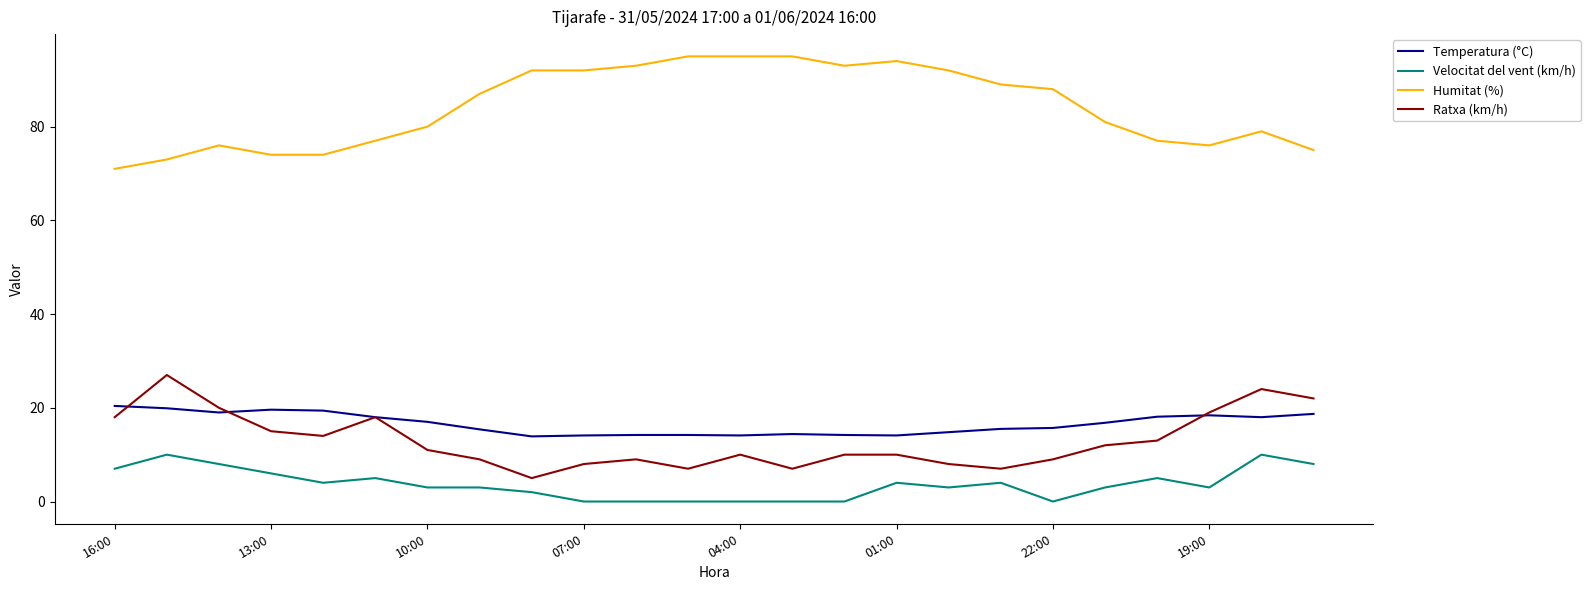

True or false: Velocitat del vent (km/h) and Ratxa (km/h) cross at least once.

False